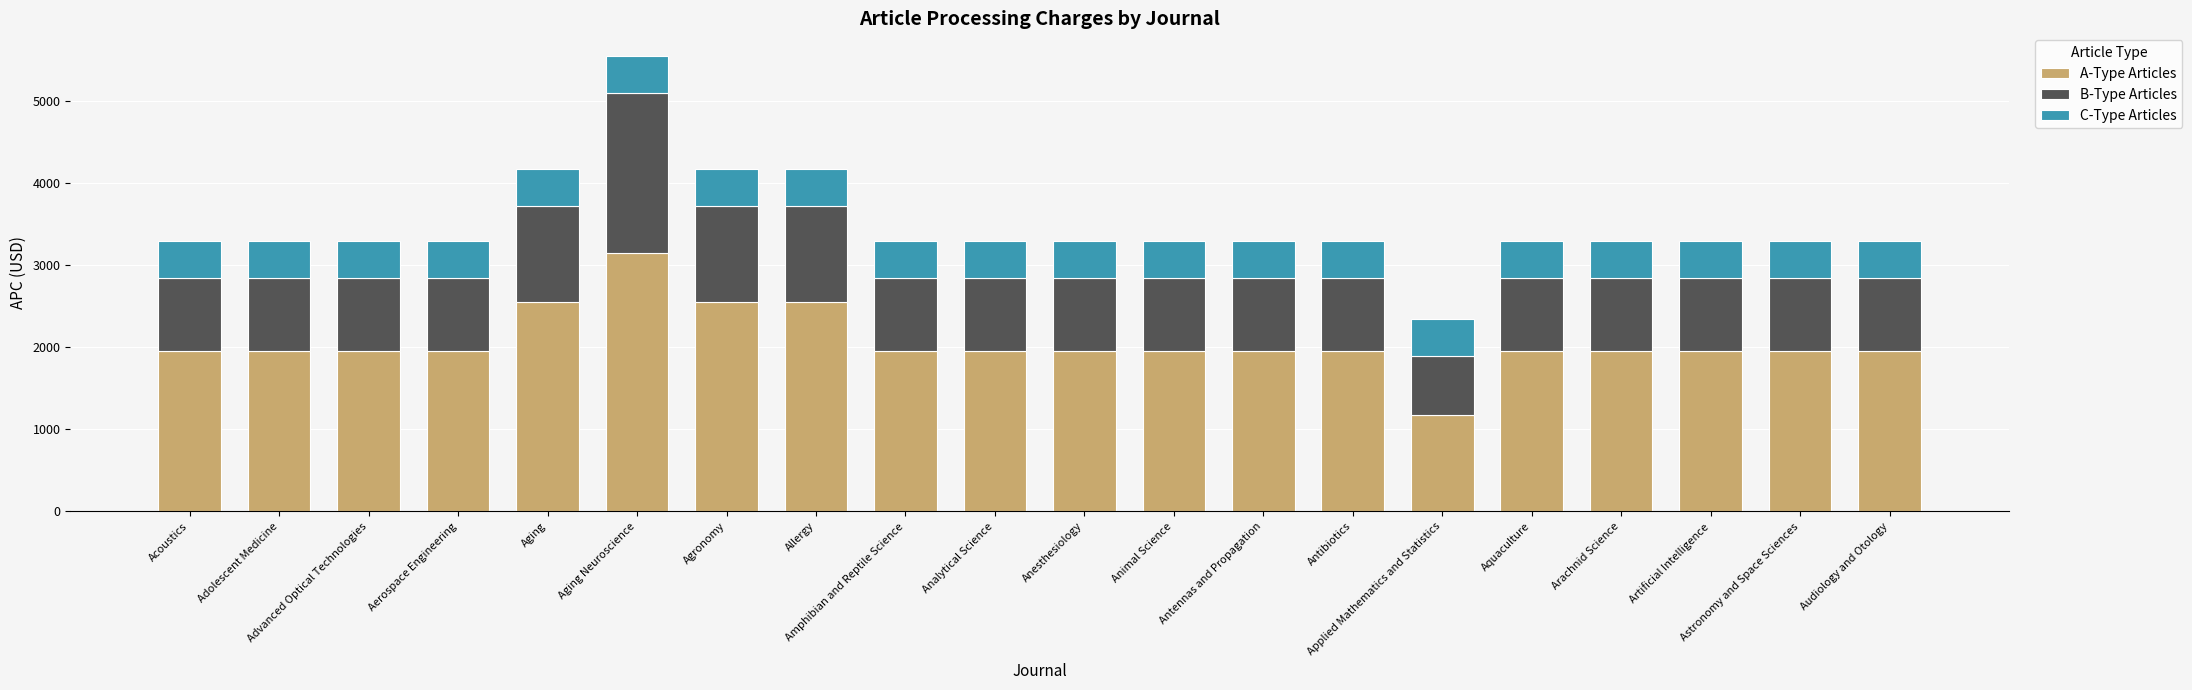

What is the difference between the maximum and minimum values in the A-Type Articles series?

1975